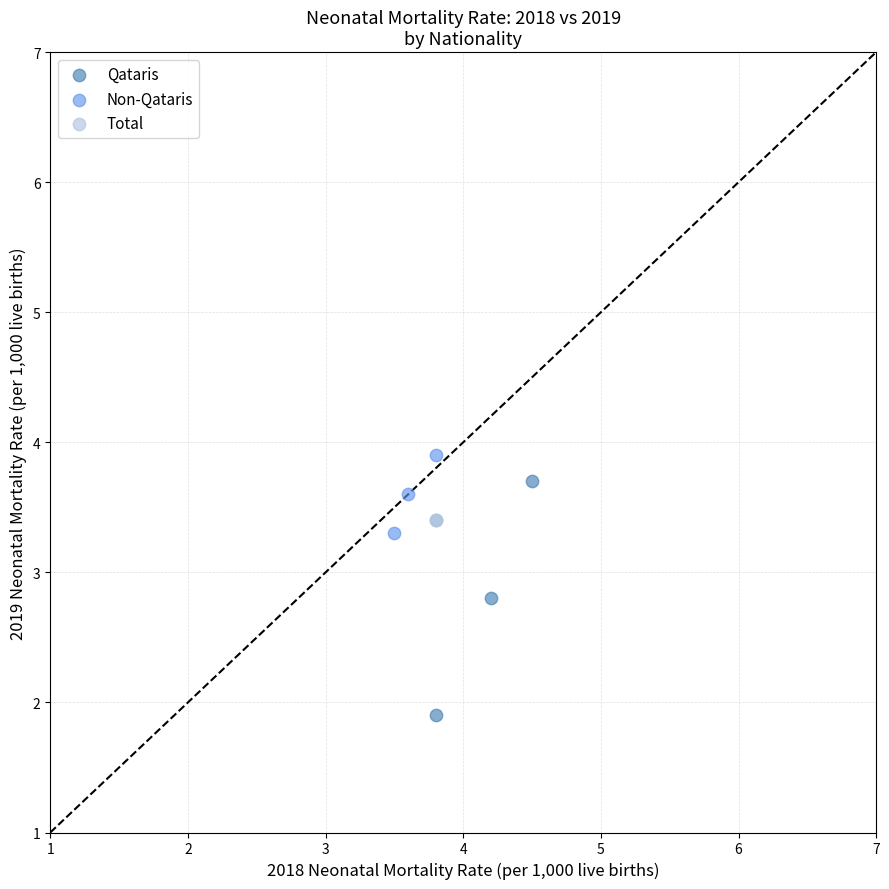

What are all the series names shown in the legend?

Qataris, Non-Qataris, Total